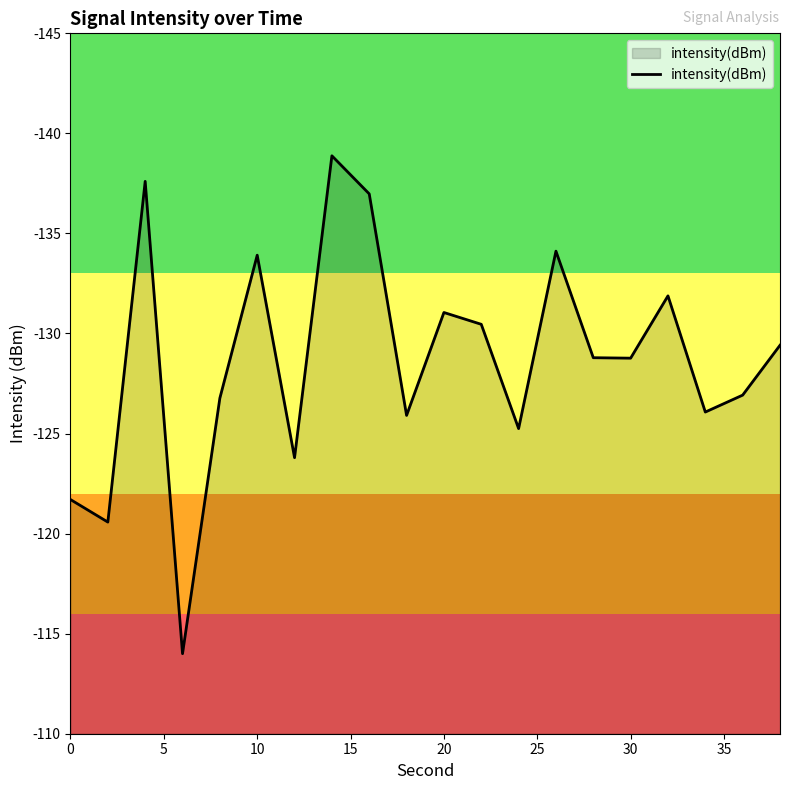

Does the chart have visible grid lines?

No